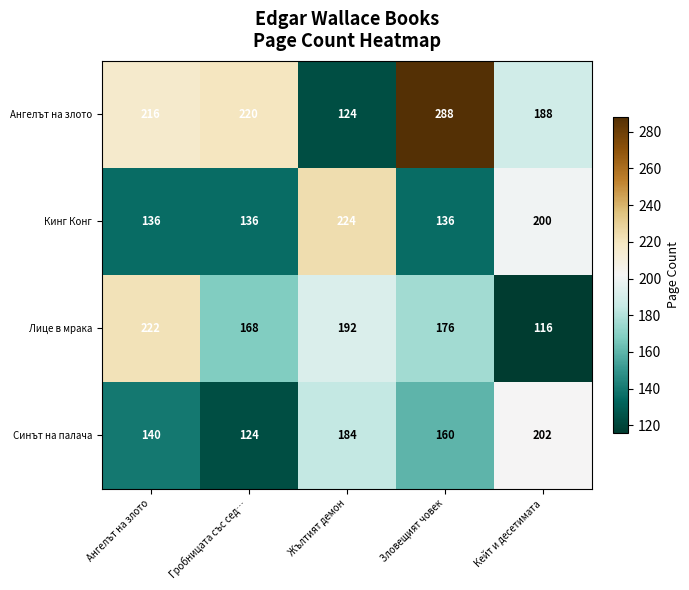

The Лице в мрака series shows 339 at Ангелът на злото. True or false?

False